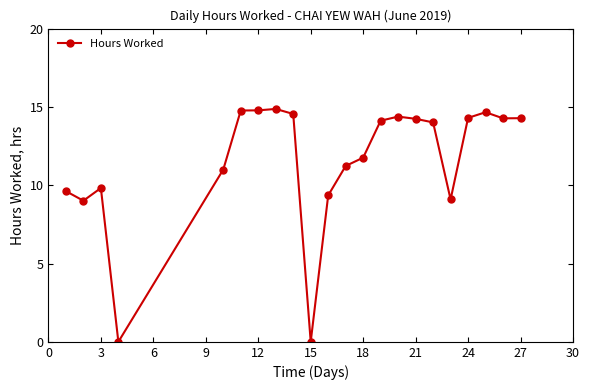

What is the greatest value displayed?

14.9